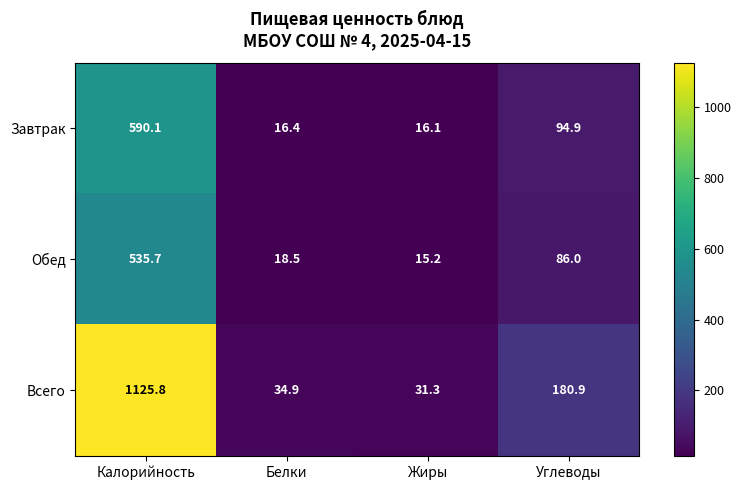

Between Белки and Углеводы, which series saw the biggest shift?

Всего